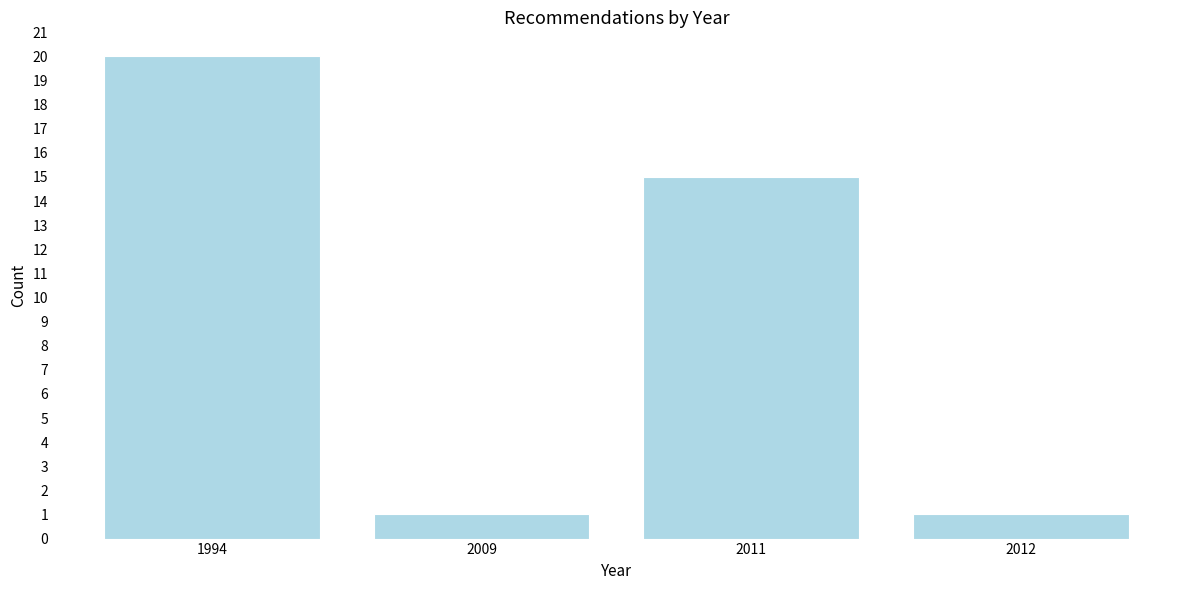

Reading right to left, list all the values displayed in this chart.

1	15	1	20